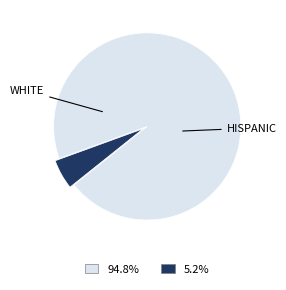

Is there a majority slice in this chart?

Yes